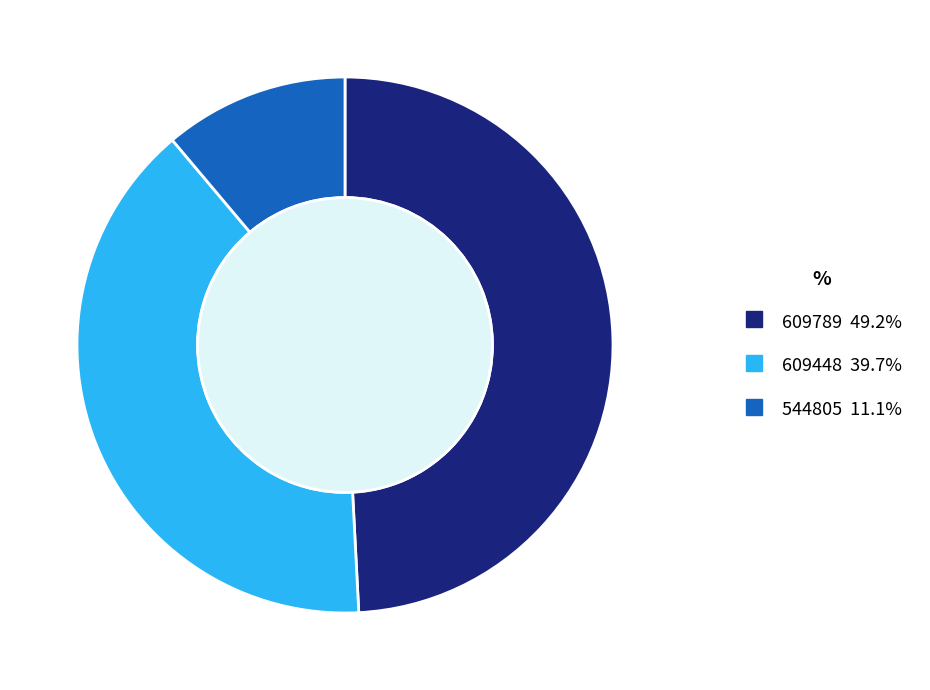

Which has a higher value, 609448 or 609789?

609789